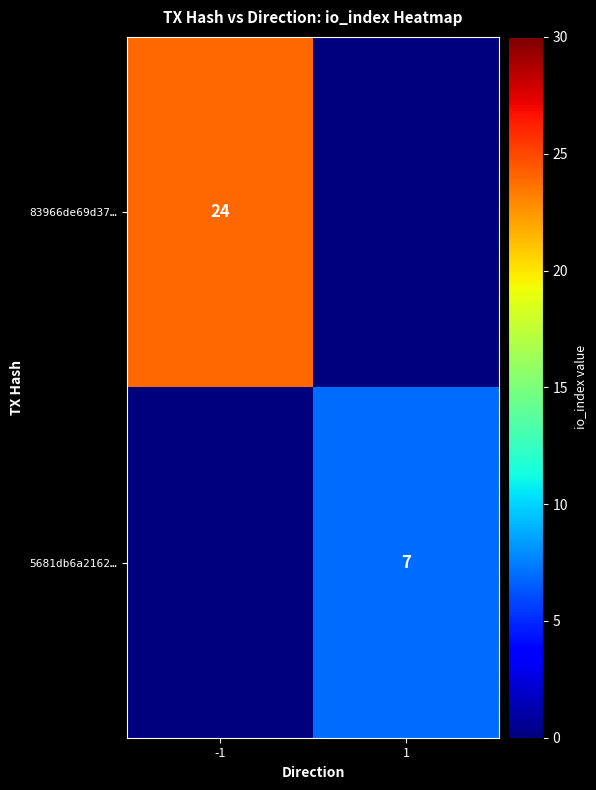

The 5681db6a2162… series shows 7 at 1. True or false?

True